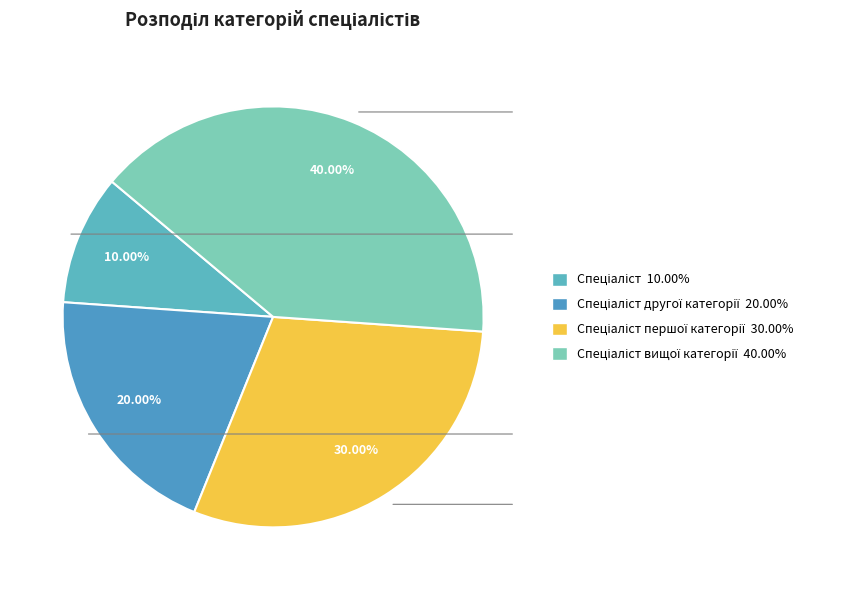

How many slices are in this pie chart?

4